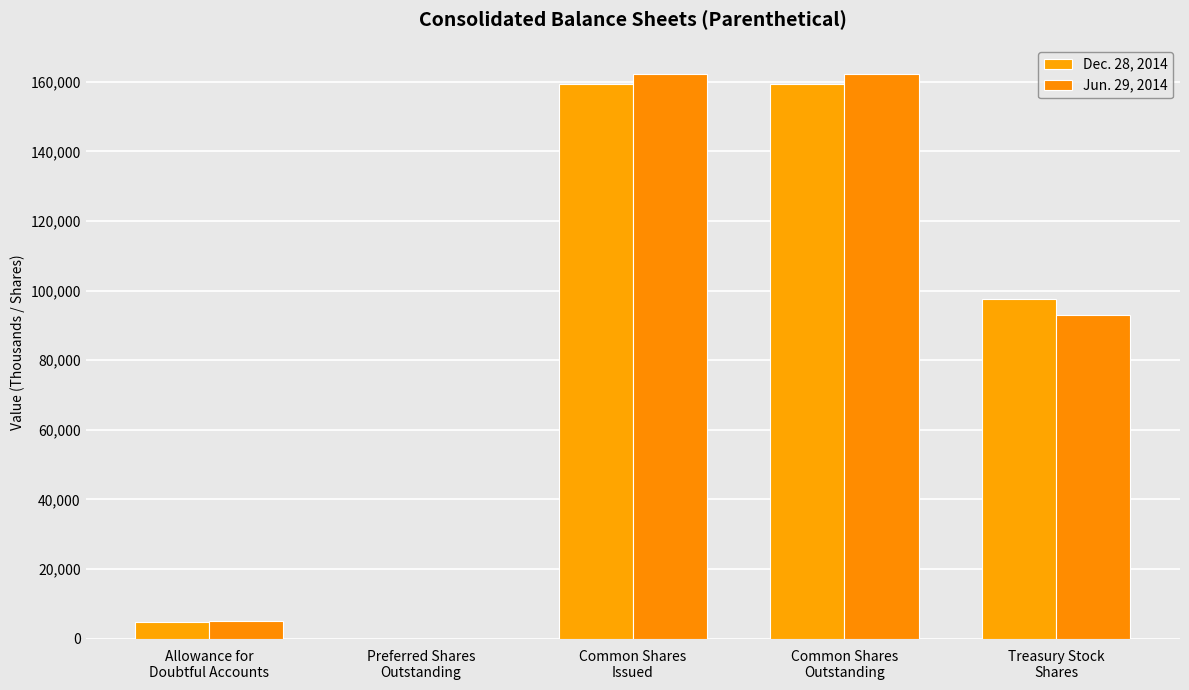

List the labels in order of Jun. 29, 2014 value, largest first.

Common Shares
Issued, Common Shares
Outstanding, Treasury Stock
Shares, Allowance for
Doubtful Accounts, Preferred Shares
Outstanding